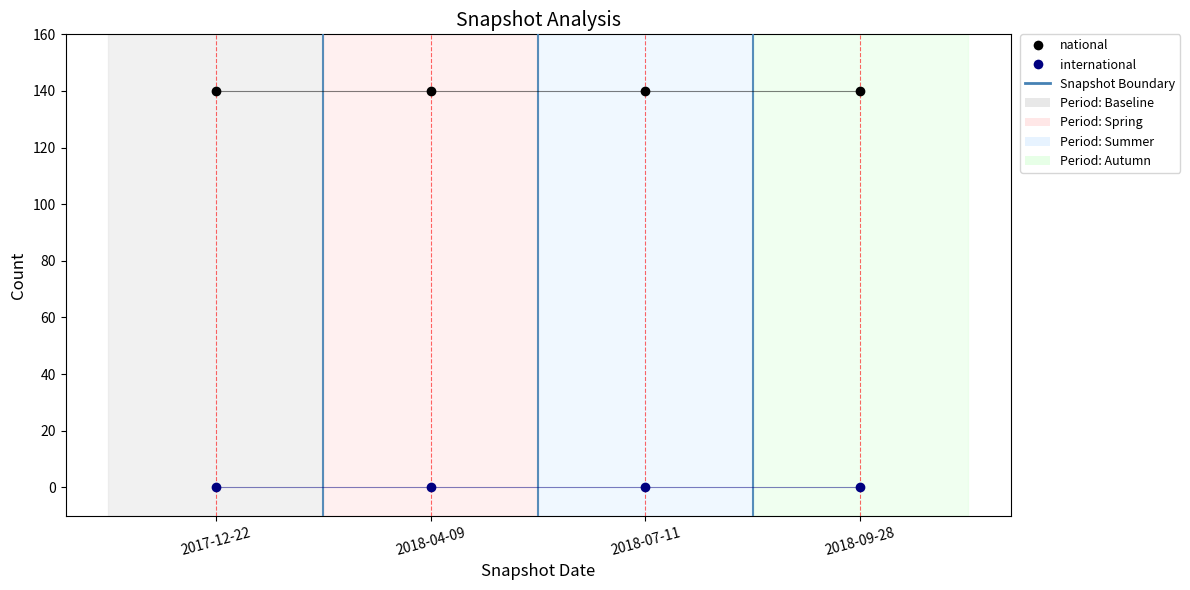

True or false: national and international intersect in this chart.

False